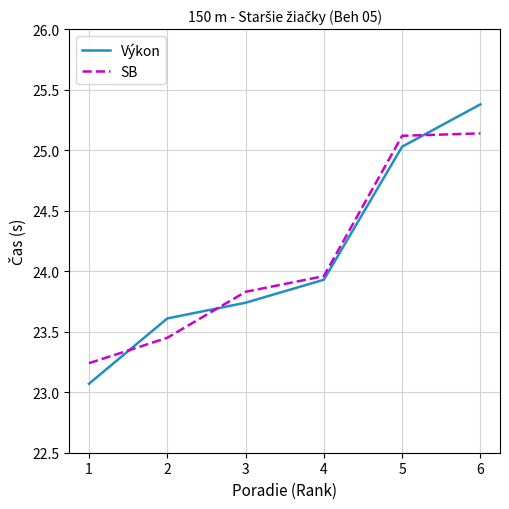

Is this an area chart (filled region under the line)?

No